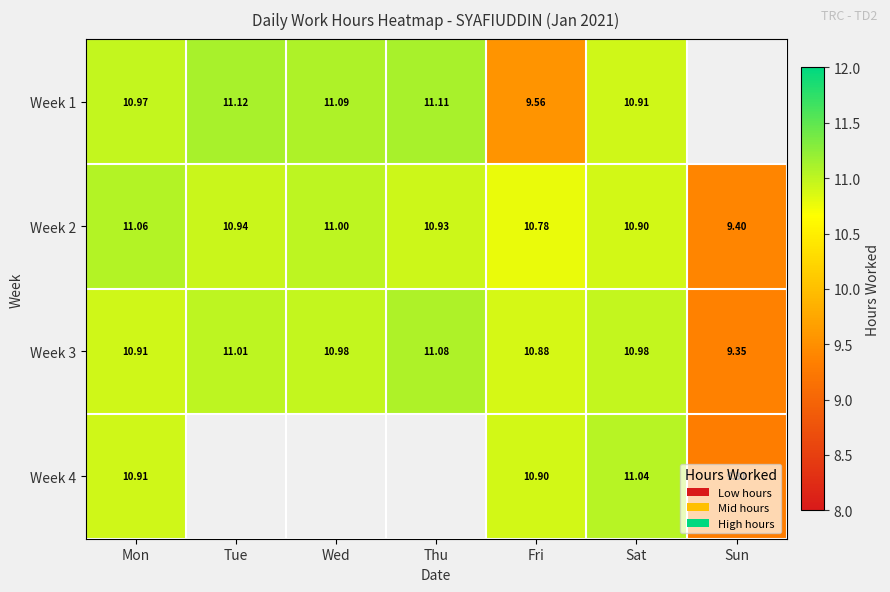

Rank the categories by Week 2 value from lowest to highest.

Sun, Fri, Sat, Thu, Tue, Wed, Mon